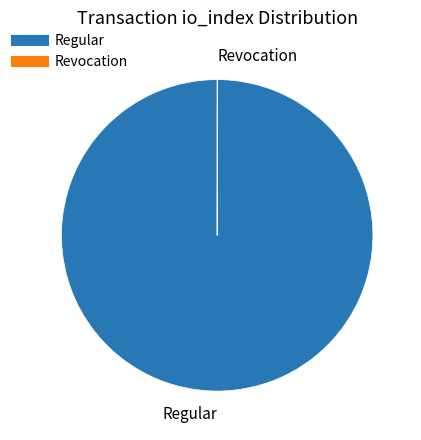

Is there a majority slice in this chart?

Yes